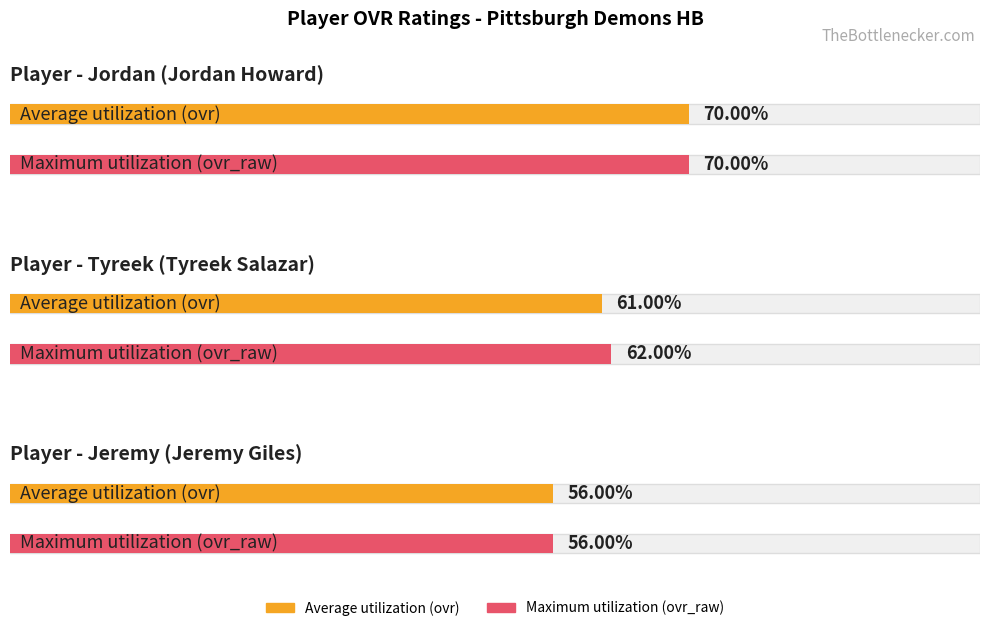

What position from the right is Tyreek?

2